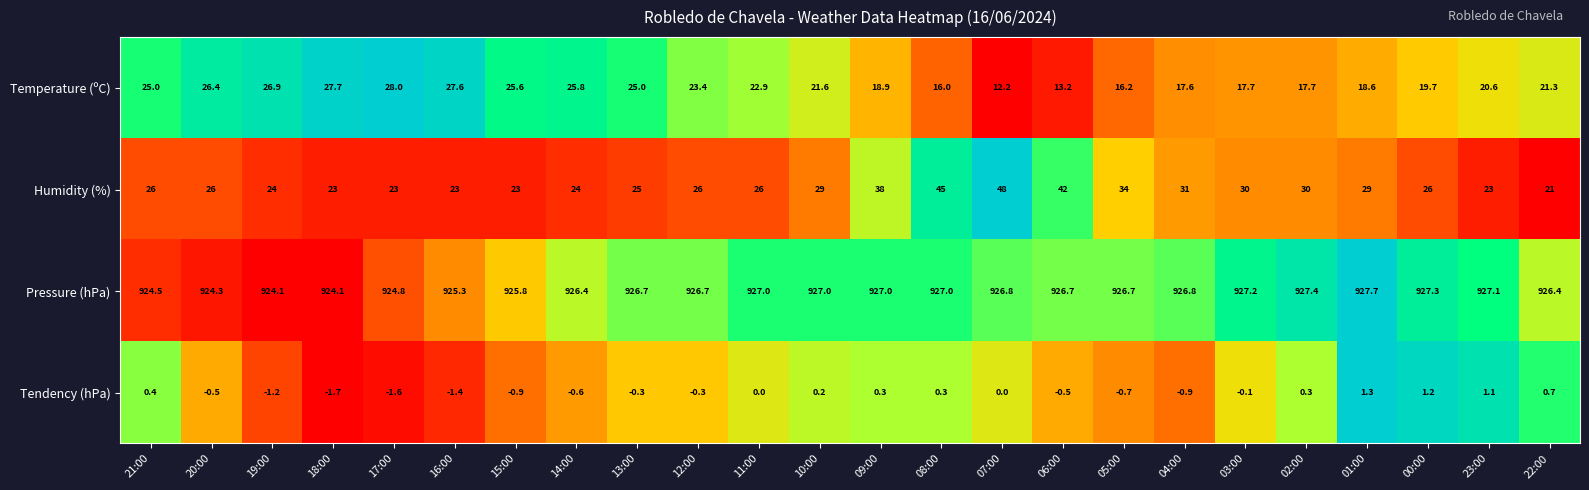

Which series changed the most between 21:00 and 07:00?

Humidity (%)